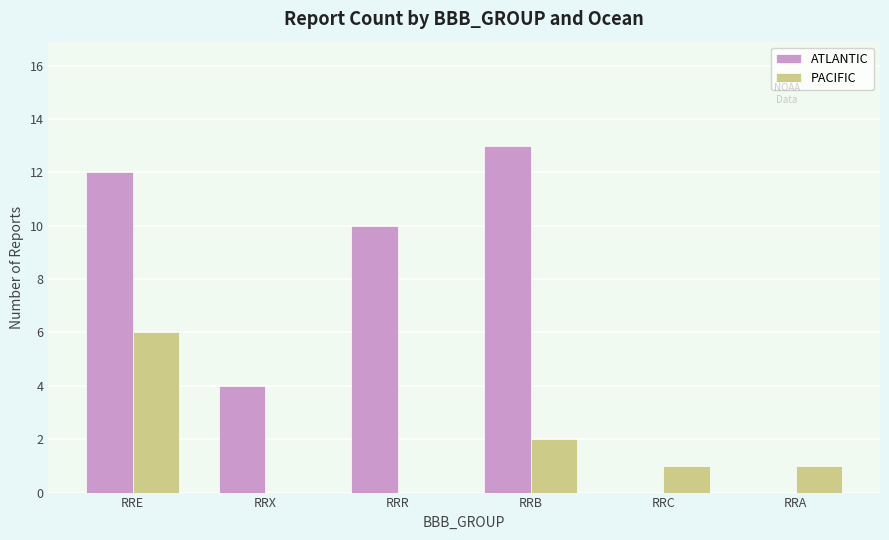

What is the sum of the ATLANTIC values at RRB and RRE?

25